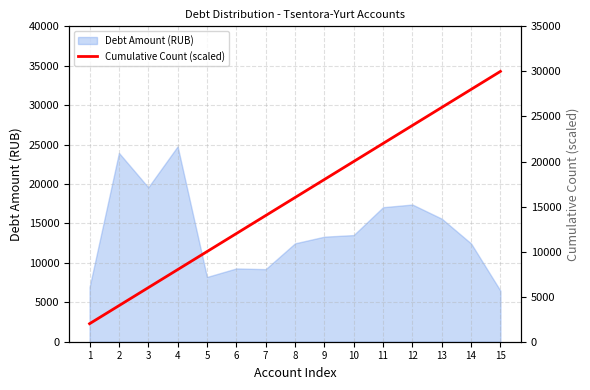

The value of Debt Amount (RUB) at 14 is 3208.6. True or false?

False